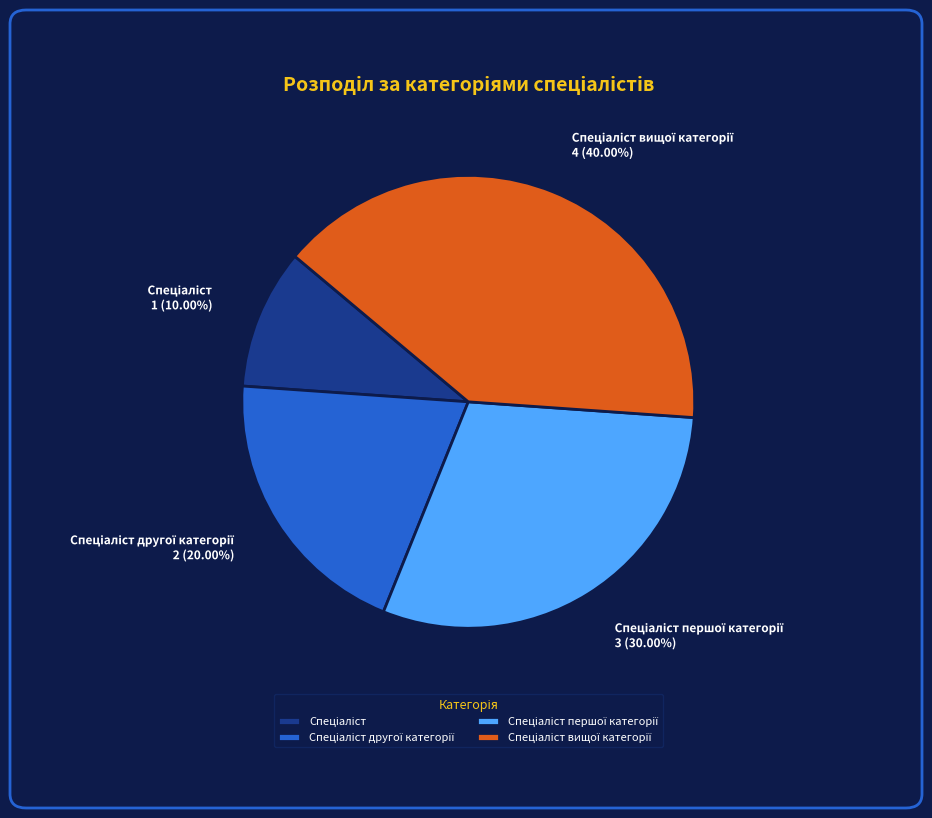

Is there a majority slice in this chart?

No